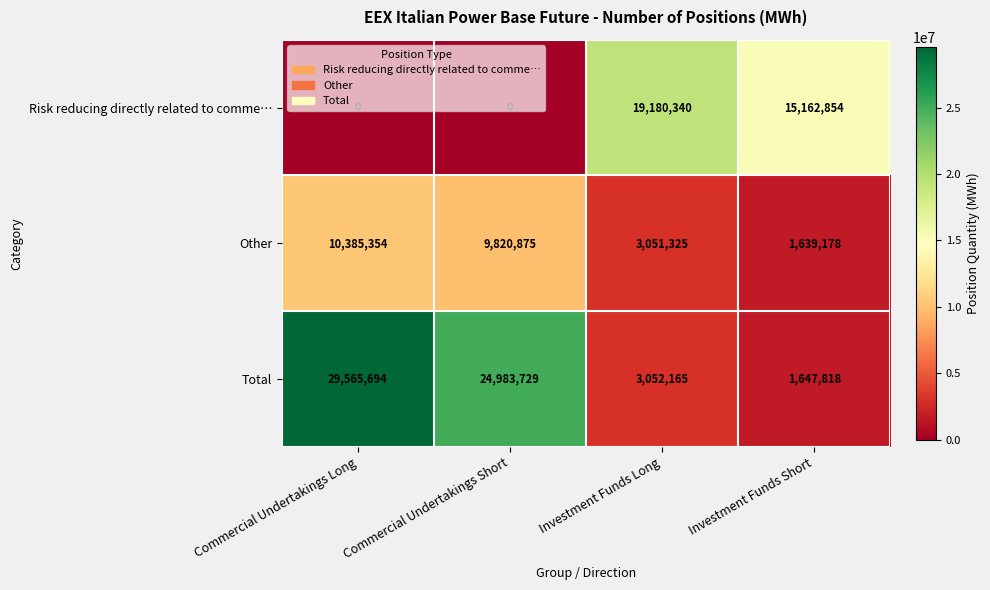

What is the sum of the Risk reducing directly related to comme… values at Investment Funds Short and Commercial Undertakings Short?

15162854